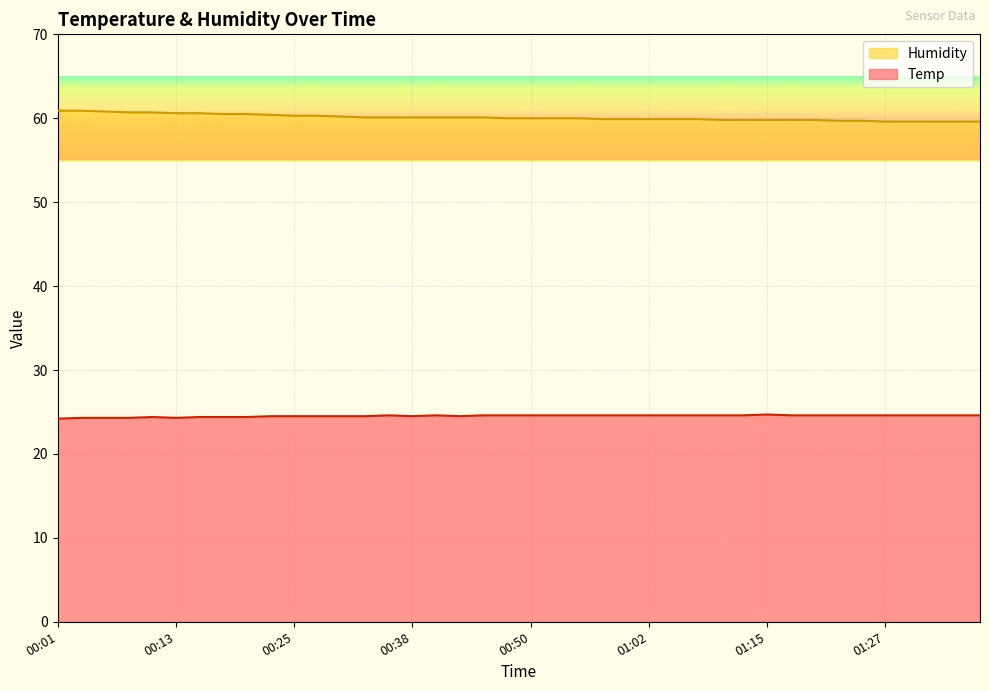

What position from the left is 00:47?

20